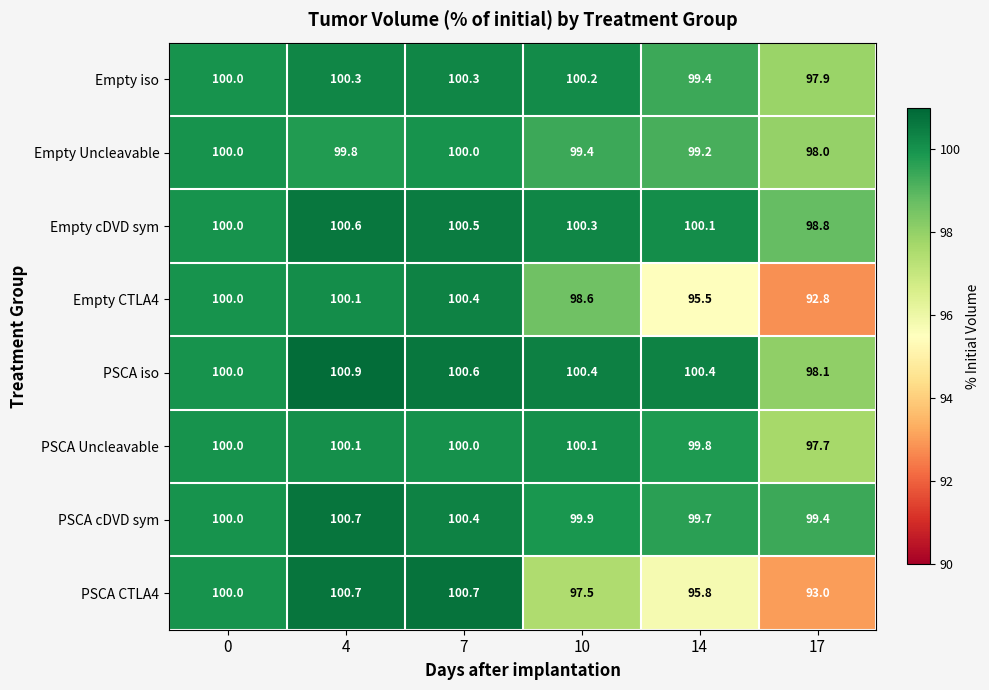

What is the average value of the PSCA CTLA4 series?

98.0